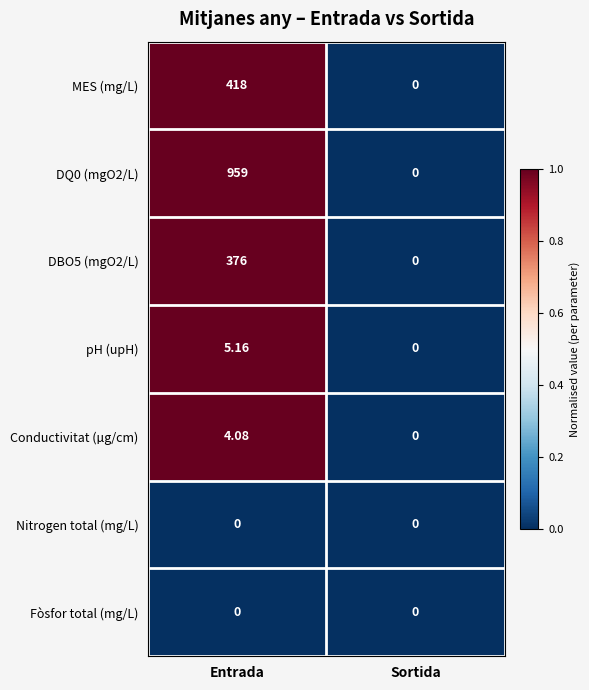

At which label is pH (upH) closest to 2?

Sortida